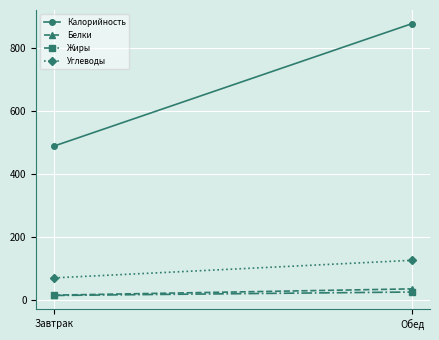

The Белки series shows 34 at Обед. True or false?

True